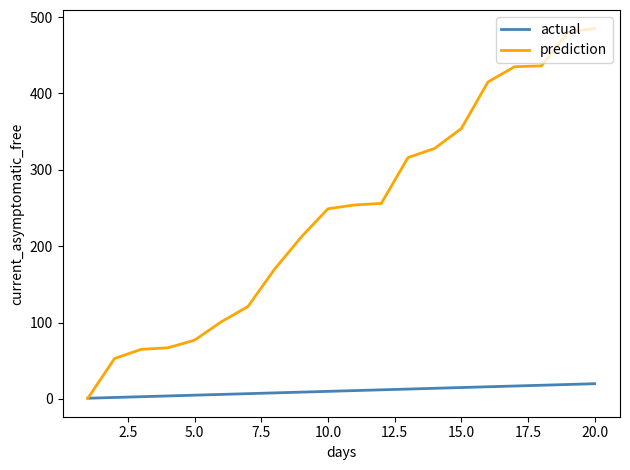

Which series has the largest range (max minus min)?

prediction